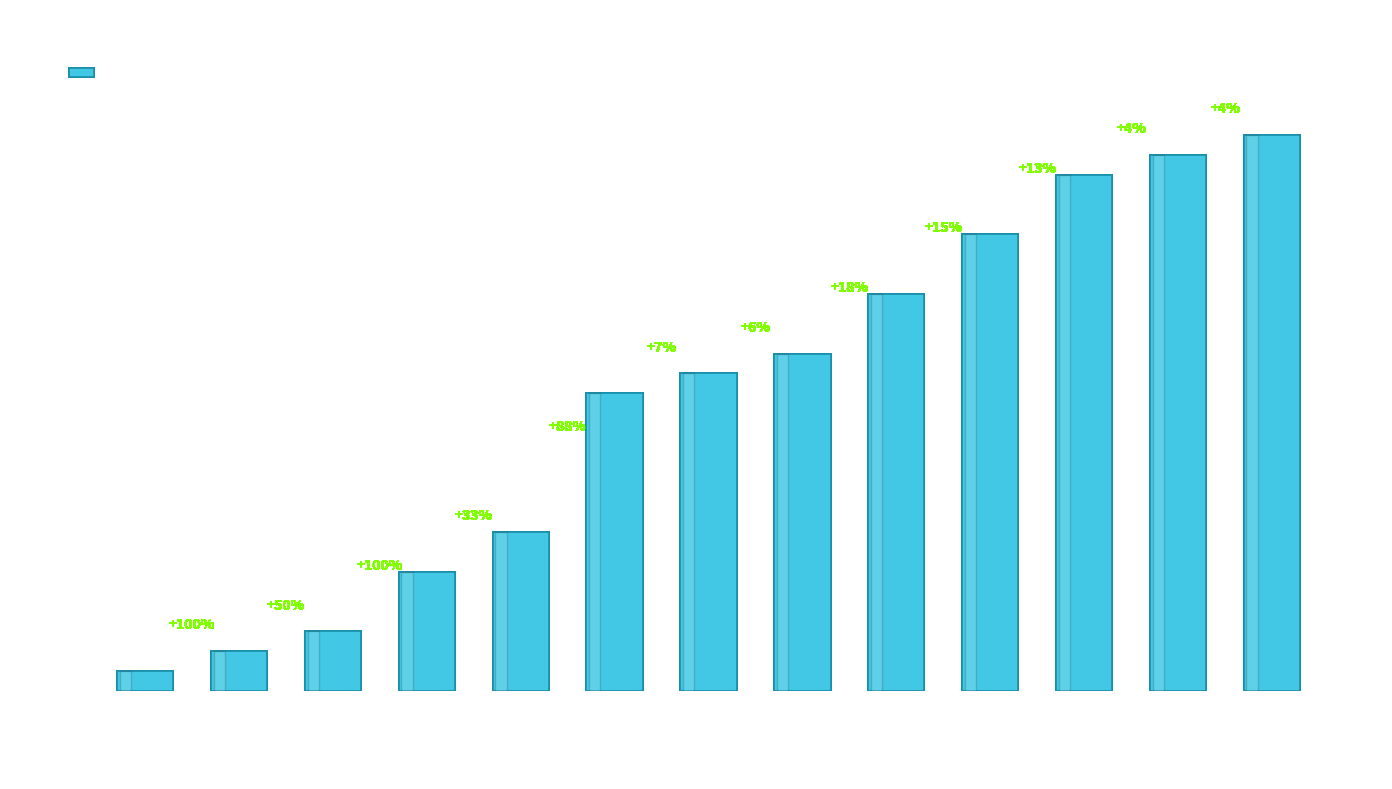

Does the chart contain any negative values?

No